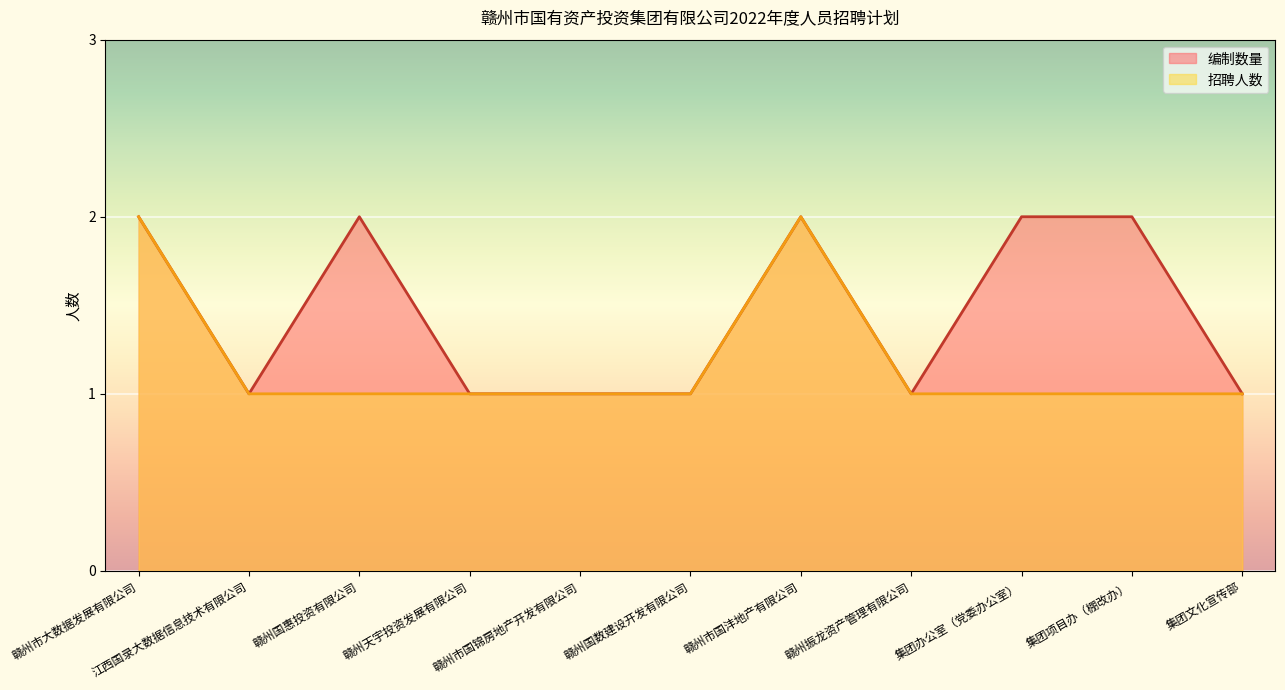

Reading left to right, list all the values displayed in this chart.

编制数量: 2	1	2	1	1	1	2	1	2	2	1
招聘人数: 2	1	1	1	1	1	2	1	1	1	1